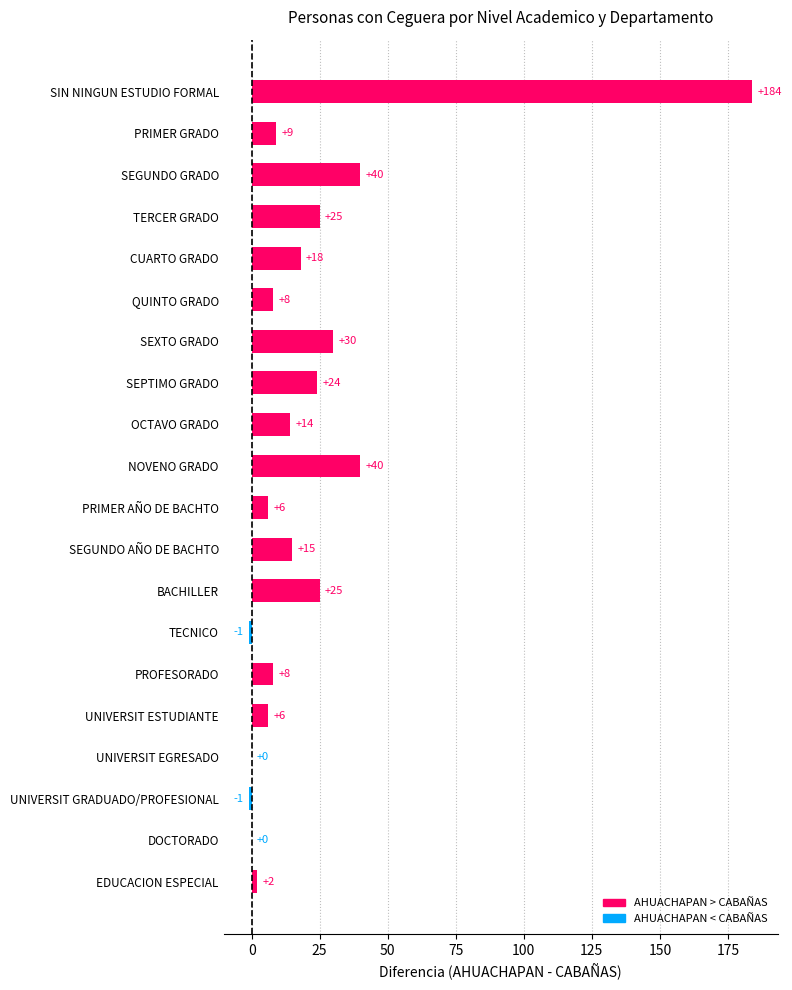

Read the value at OCTAVO GRADO.

14